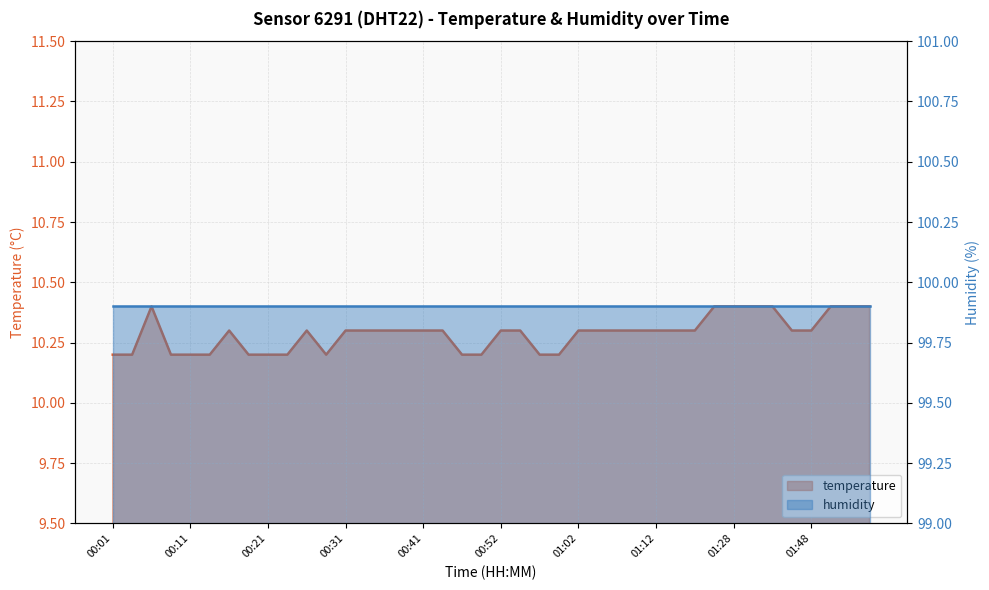

List the labels in order of value, smallest first.

00:01, 00:04, 00:09, 00:11, 00:14, 00:19, 00:21, 00:24, 00:29, 00:46, 00:49, 00:57, 00:59, 00:16, 00:26, 00:31, 00:33, 00:36, 00:38, 00:41, 00:44, 00:52, 00:54, 01:02, 01:04, 01:07, 01:10, 01:12, 01:14, 01:17, 01:42, 01:48, 00:06, 01:25, 01:28, 01:31, 01:36, 01:50, 02:01, 02:03